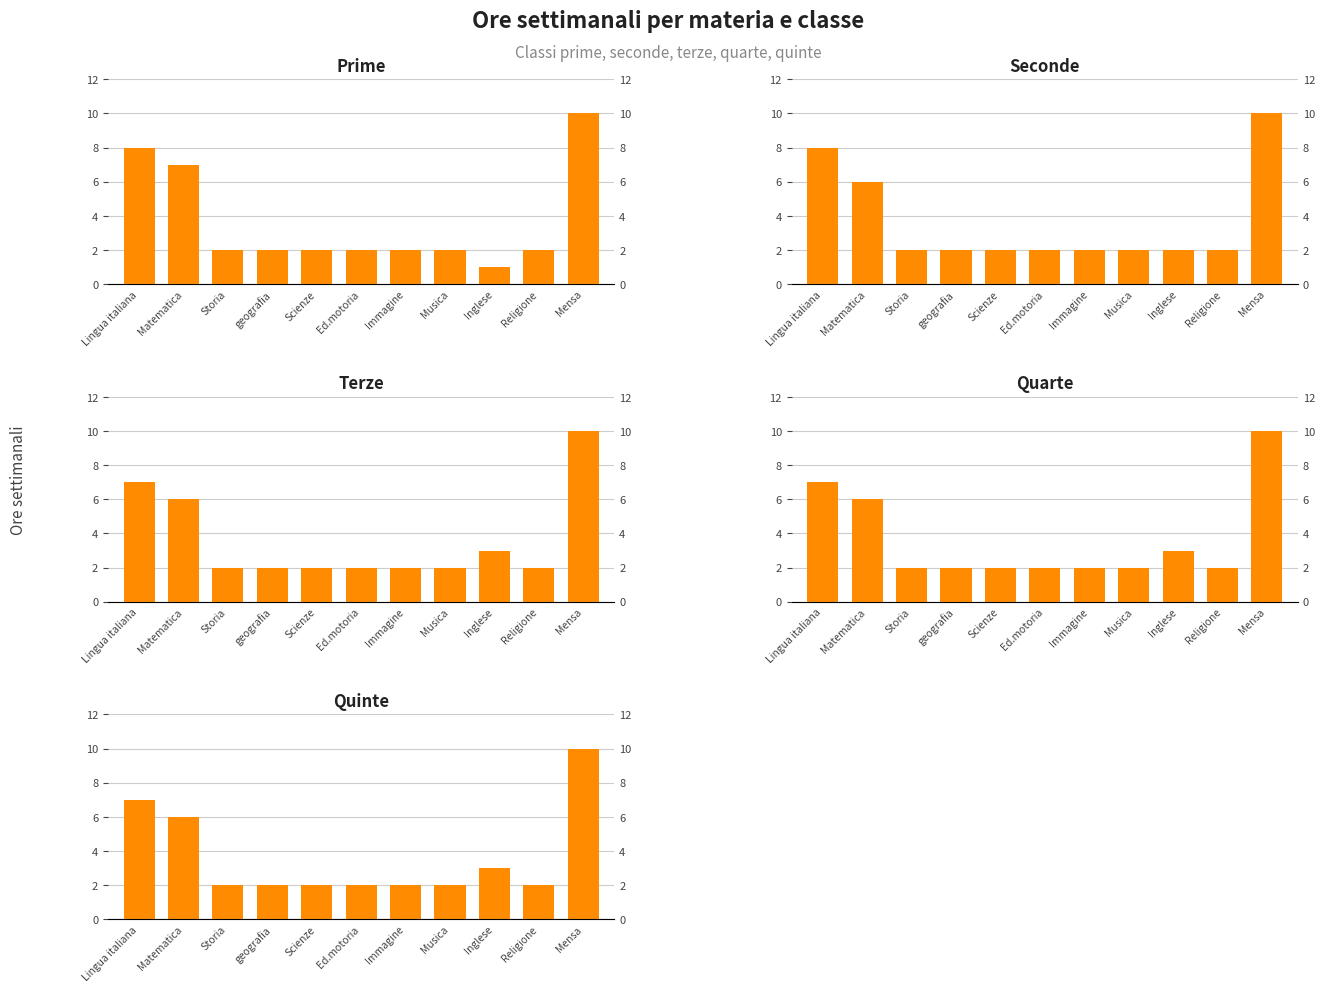

Between Lingua italiana and Inglese, which series saw the biggest shift?

prime